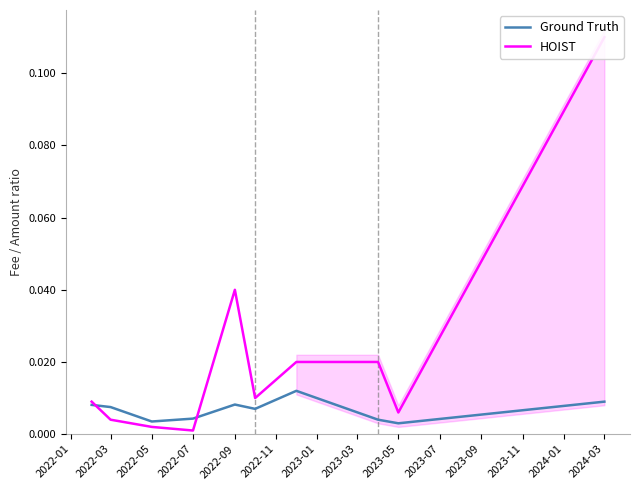

What is the greatest value displayed?

0.1